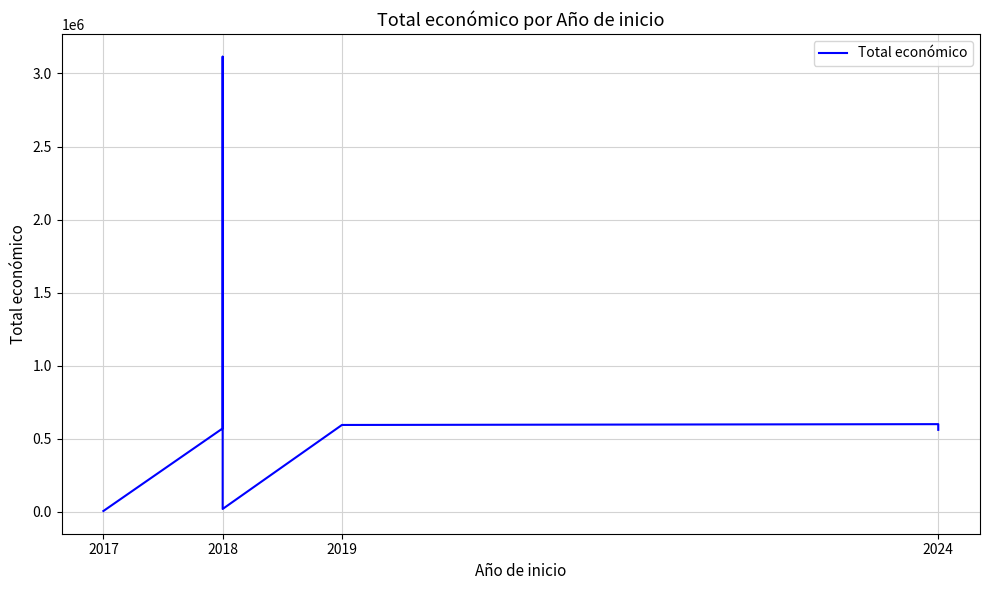

Reading left to right, what are all the values shown in this chart?

4993	570531	3114698	18970	593991	599540	560529